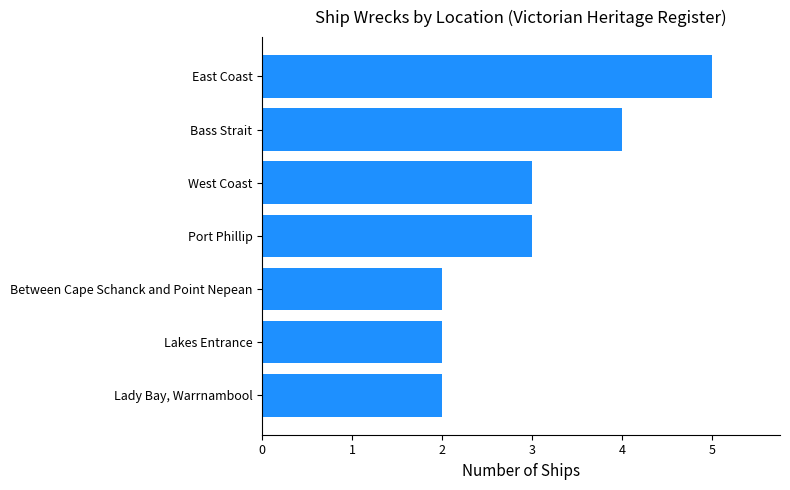

True or false: the data shows 2 at Lady Bay, Warrnambool.

True